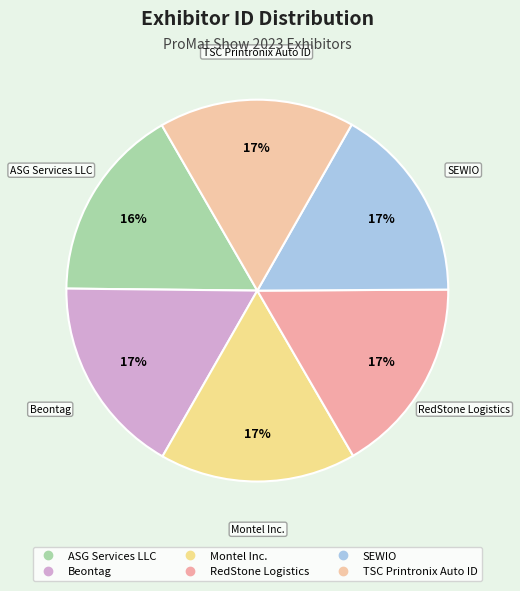

What is the ratio of the value at SEWIO to the value at ASG Services LLC?

1.0